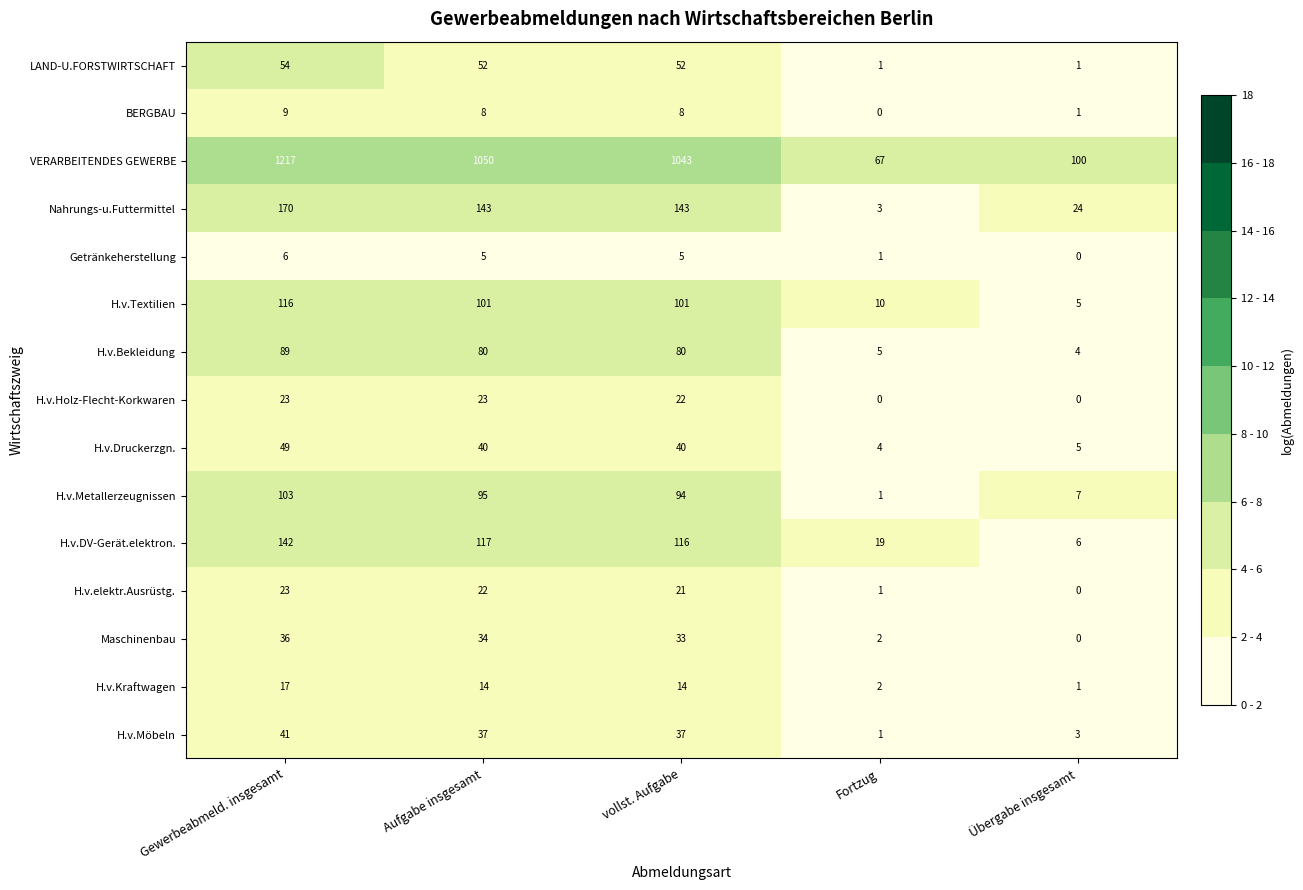

True or false: BERGBAU has a value of 8 at Aufgabe insgesamt.

True